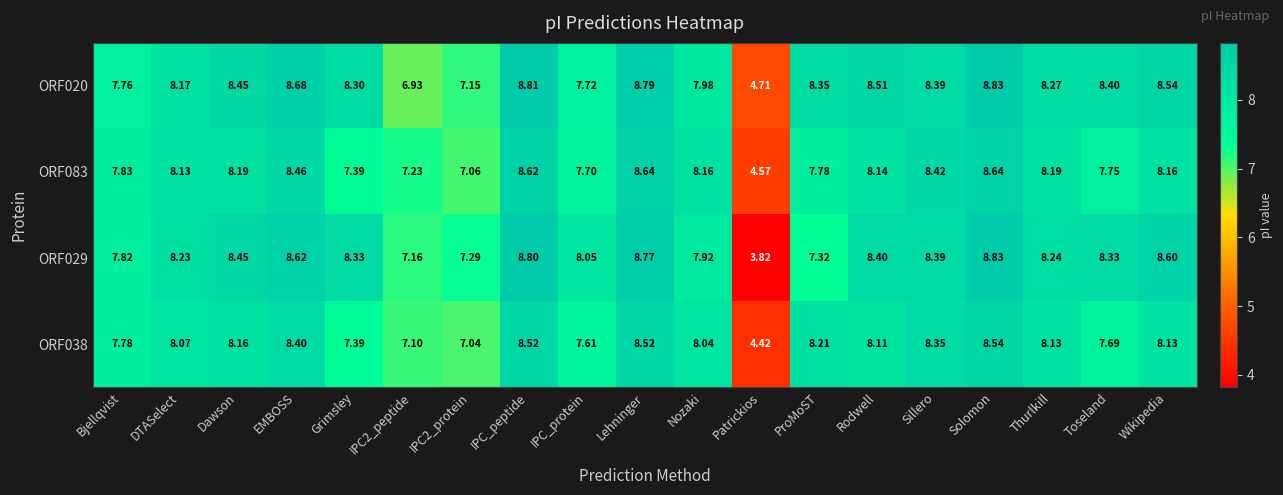

Is the value of ORF083 at EMBOSS greater than the value of ORF029 at Wikipedia?

No